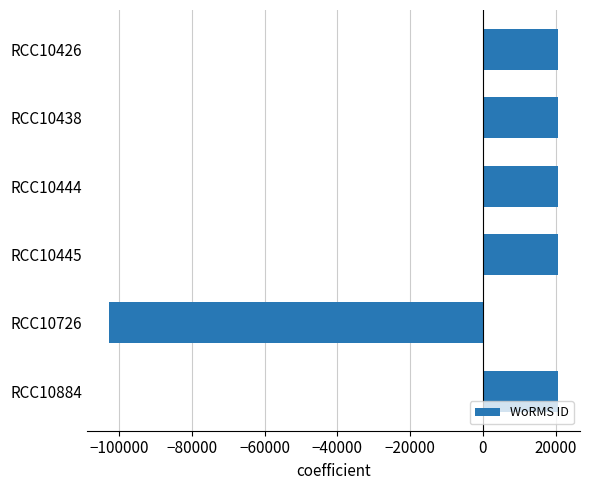

What is the difference between the maximum and minimum values?

123310.0